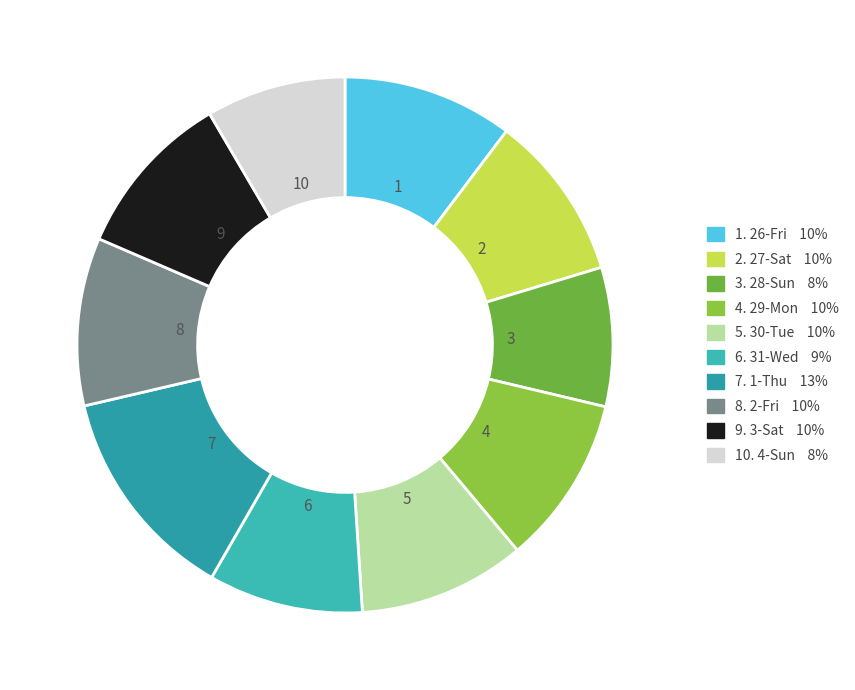

How many segments does this pie chart have?

10